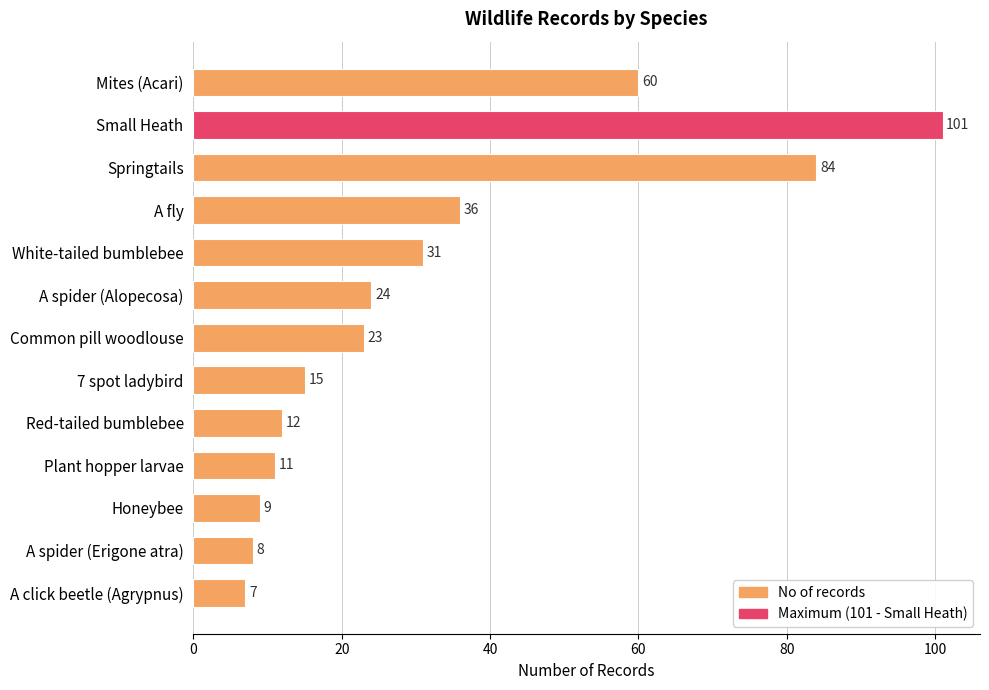

Between Common pill woodlouse and Small Heath, which is larger?

Small Heath